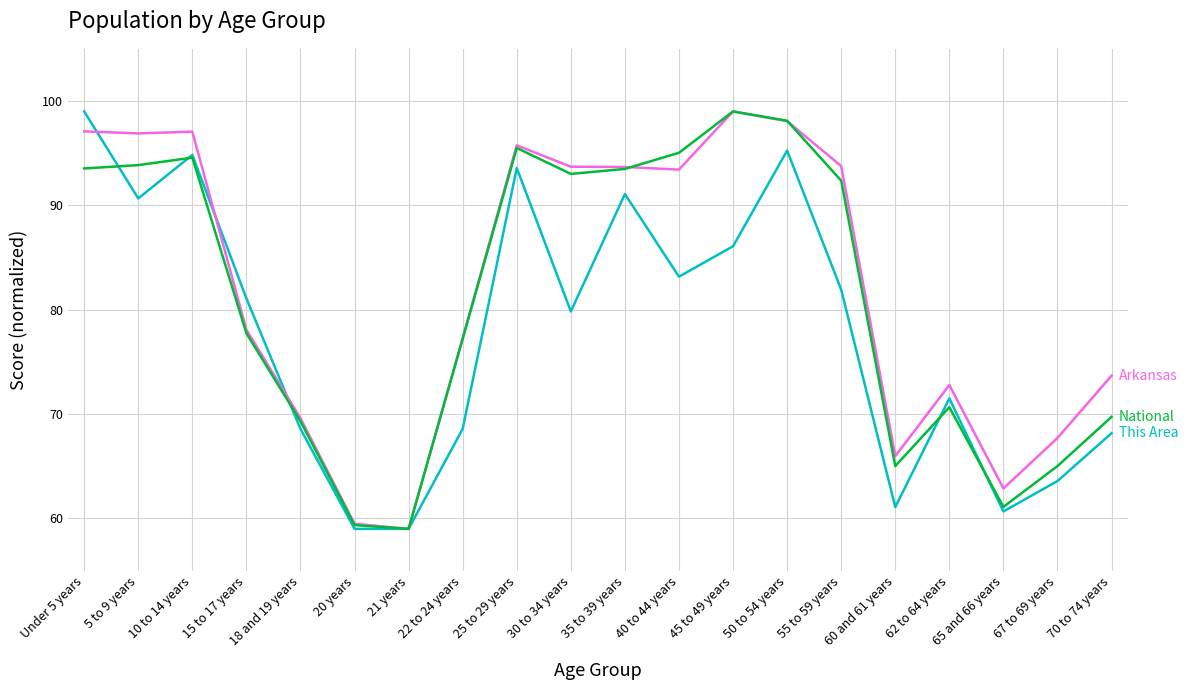

What is the spread (max minus min) of values at 30 to 34 years?

13.9